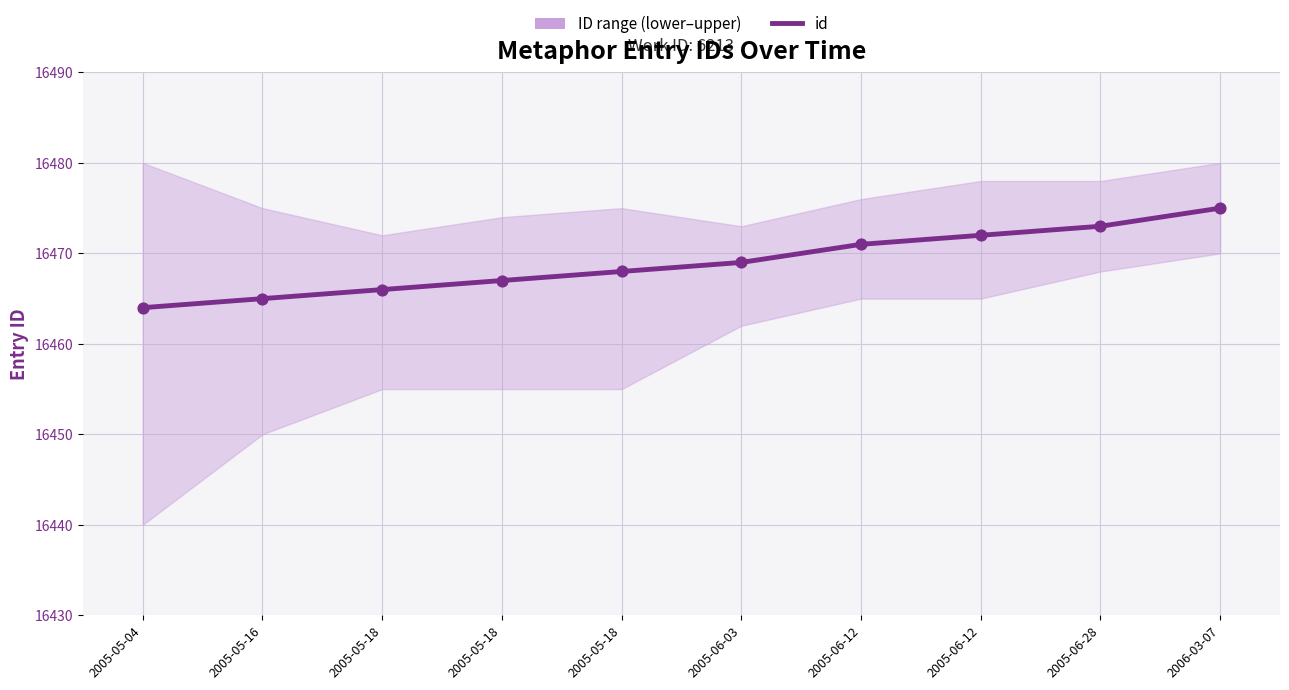

What is the change in value from 2005-05-18 to 2006-03-07?

+7